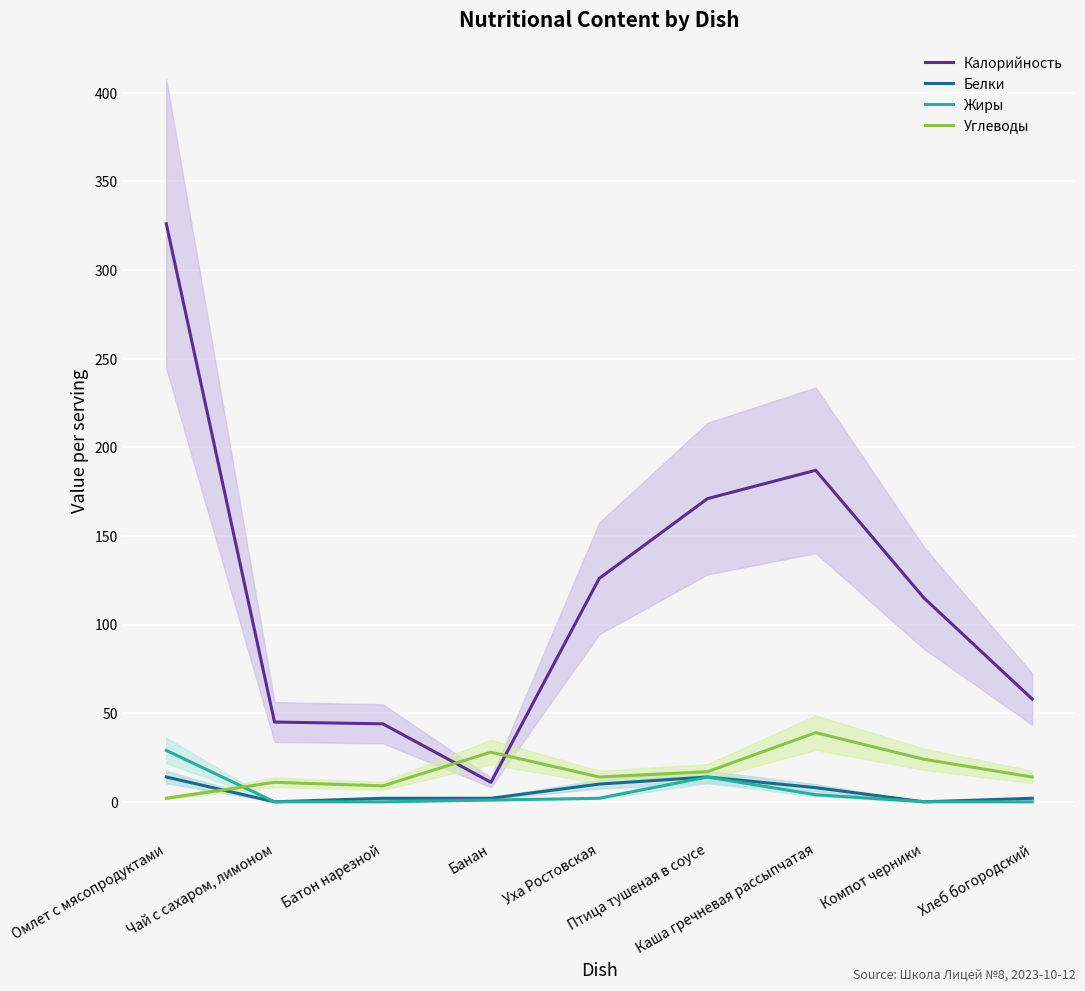

True or false: Калорийность and Жиры intersect in this chart.

False